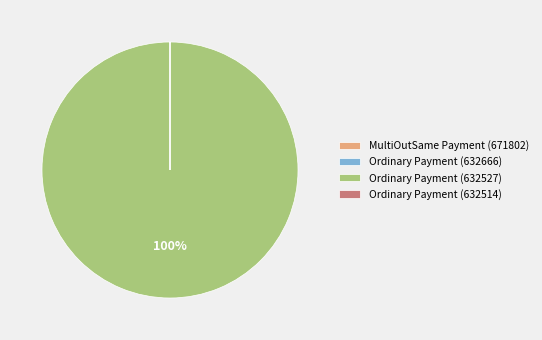

Does any single category account for the majority?

Yes